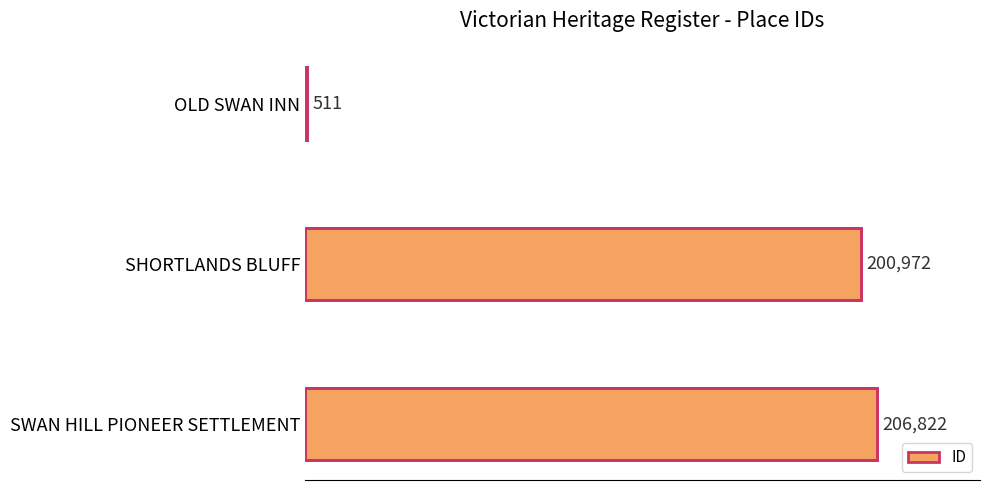

Reading bottom to top, what are all the values shown in this chart?

SWAN HILL PIONEER SETTLEMENT=206822	SHORTLANDS BLUFF=200972	OLD SWAN INN=511